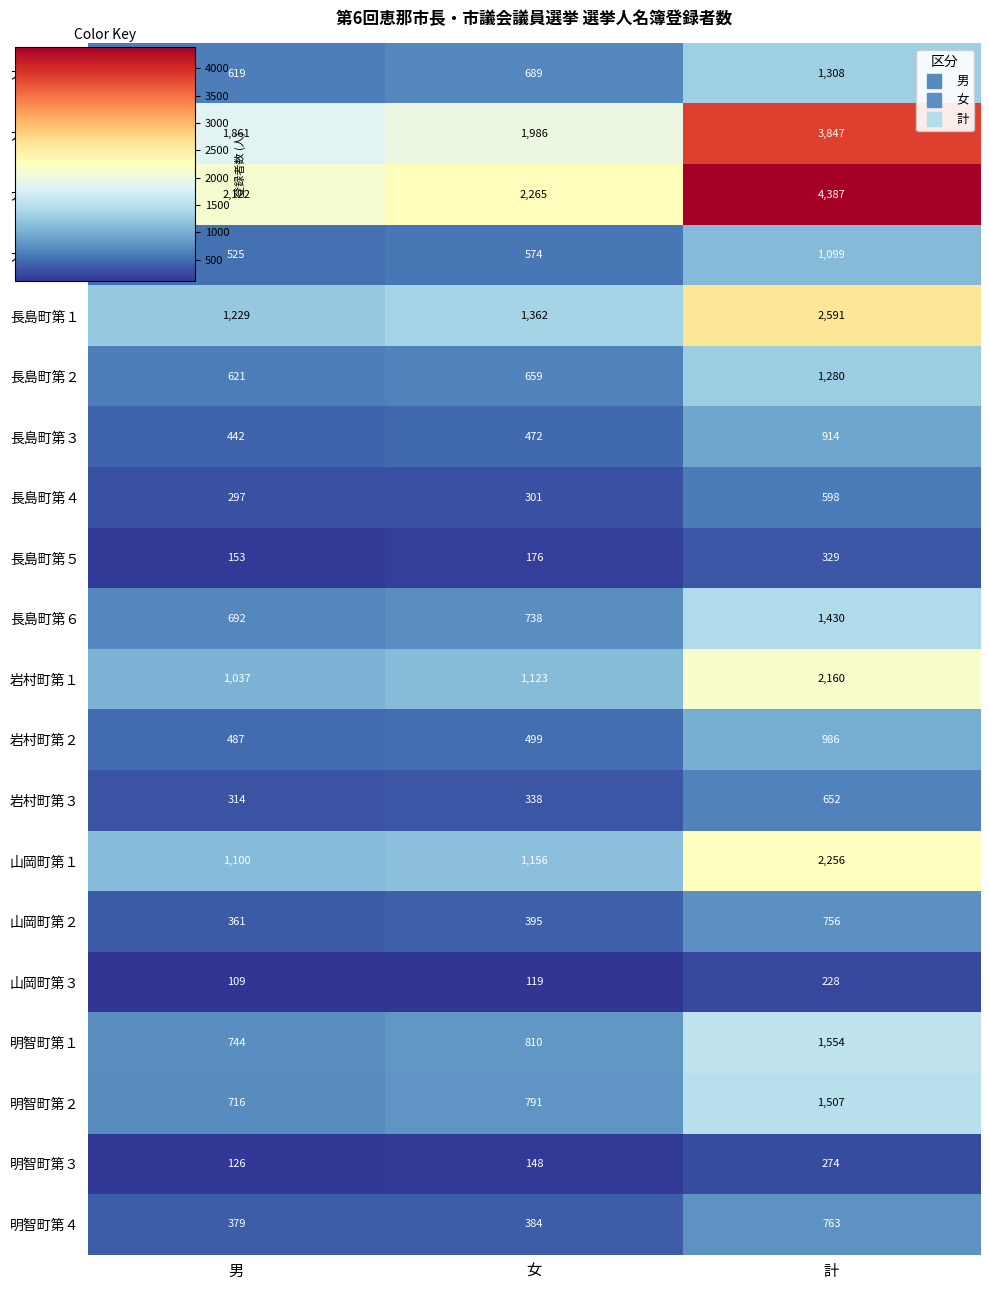

Rank the series by their maximum value, from highest to lowest.

大井町第３, 大井町第２, 長島町第１, 山岡町第１, 岩村町第１, 明智町第１, 明智町第２, 長島町第６, 大井町第１, 長島町第２, 大井町第４, 岩村町第２, 長島町第３, 明智町第４, 山岡町第２, 岩村町第３, 長島町第４, 長島町第５, 明智町第３, 山岡町第３